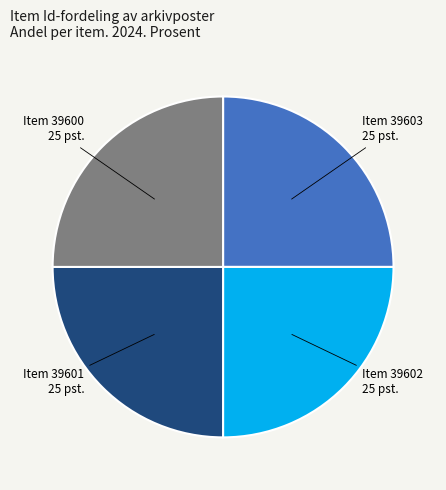

How many segments does this pie chart have?

4